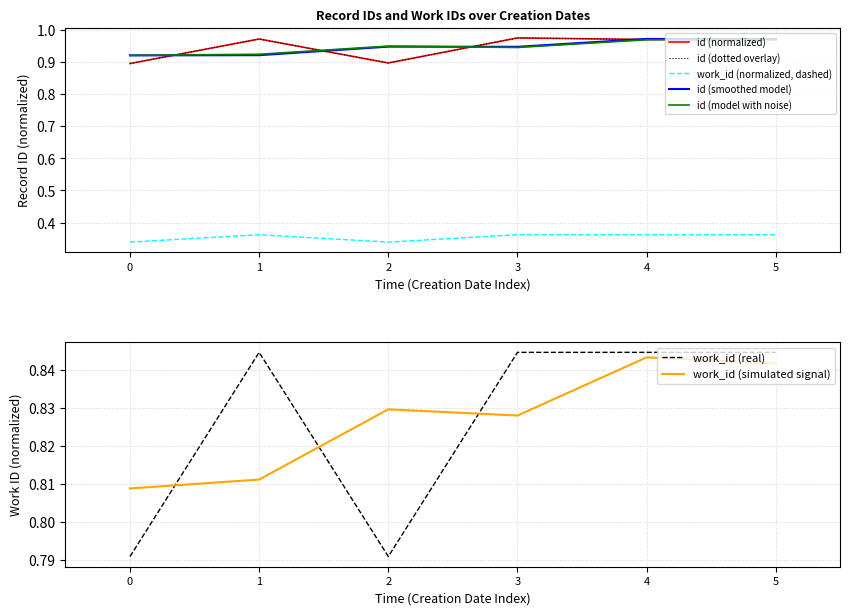

Is it true that work_id (real) equals 0.3 at 0?

False